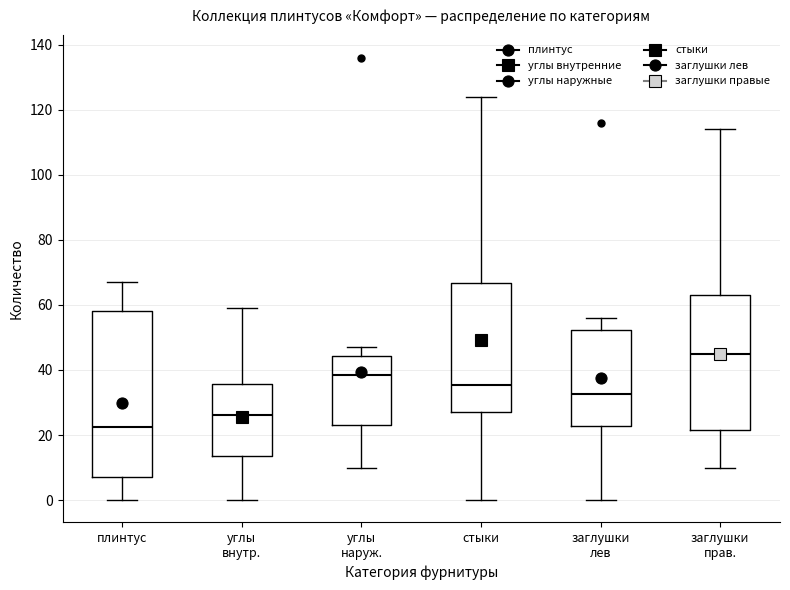

Which box is the tallest, from its lower edge to its upper edge?

плинтус